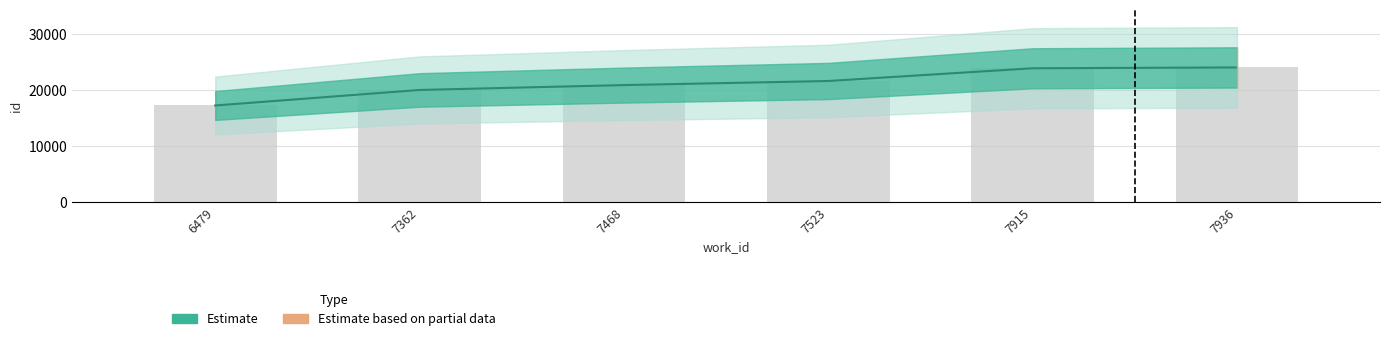

Where does the data first go above 21626?

7915